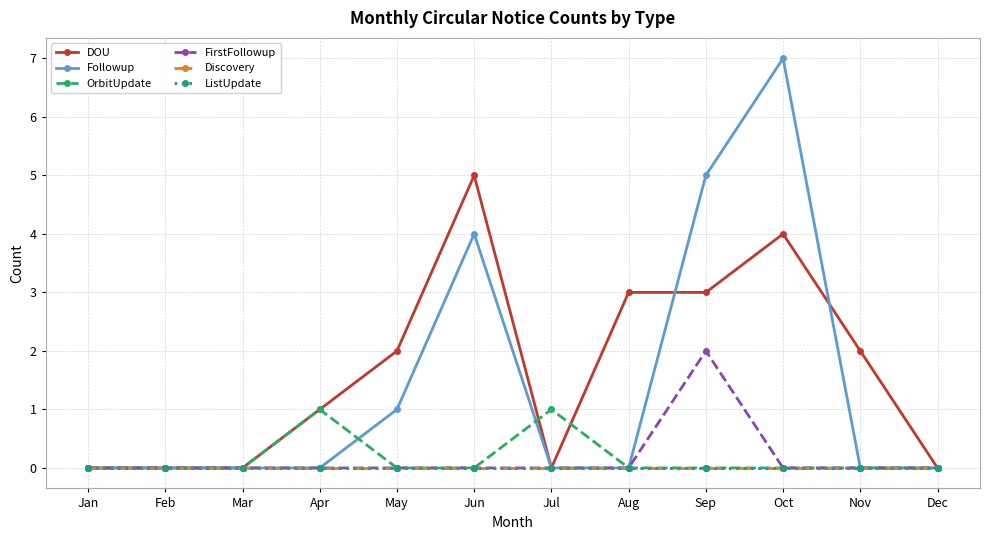

What is the total value across all series at Oct?

11